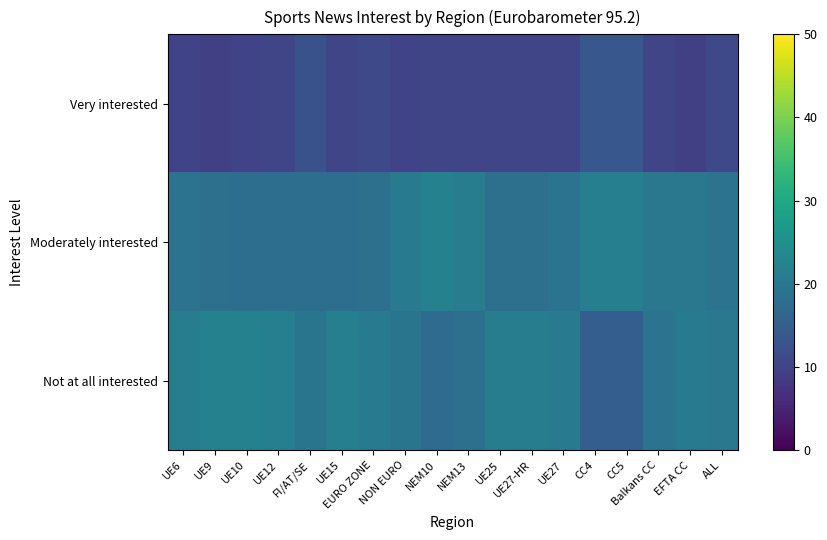

Reading right to left, what are all the values shown in this chart?

Very interested: ALL=11.0	EFTA CC=9.5	Balkans CC=10.5	CC5=13.5	CC4=13.5	UE27=10.5	UE27-HR=10.5	UE25=10.5	NEM13=10.5	NEM10=10.5	NON EURO=10.0	EURO ZONE=11.0	UE15=10.5	FI/AT/SE=12.5	UE12=10.5	UE10=10.0	UE9=9.5	UE6=10.0
Moderately interested: ALL=19.0	EFTA CC=20.0	Balkans CC=20.0	CC5=21.5	CC4=21.5	UE27=19.0	UE27-HR=18.5	UE25=18.5	NEM13=21.0	NEM10=22.0	NON EURO=20.5	EURO ZONE=18.5	UE15=18.0	FI/AT/SE=18.0	UE12=18.0	UE10=18.0	UE9=18.5	UE6=19.0
Not at all interested: ALL=20.0	EFTA CC=20.5	Balkans CC=19.0	CC5=15.0	CC4=15.0	UE27=20.5	UE27-HR=21.0	UE25=21.0	NEM13=18.5	NEM10=17.5	NON EURO=19.5	EURO ZONE=20.5	UE15=21.5	FI/AT/SE=19.5	UE12=21.5	UE10=22.0	UE9=22.0	UE6=21.0